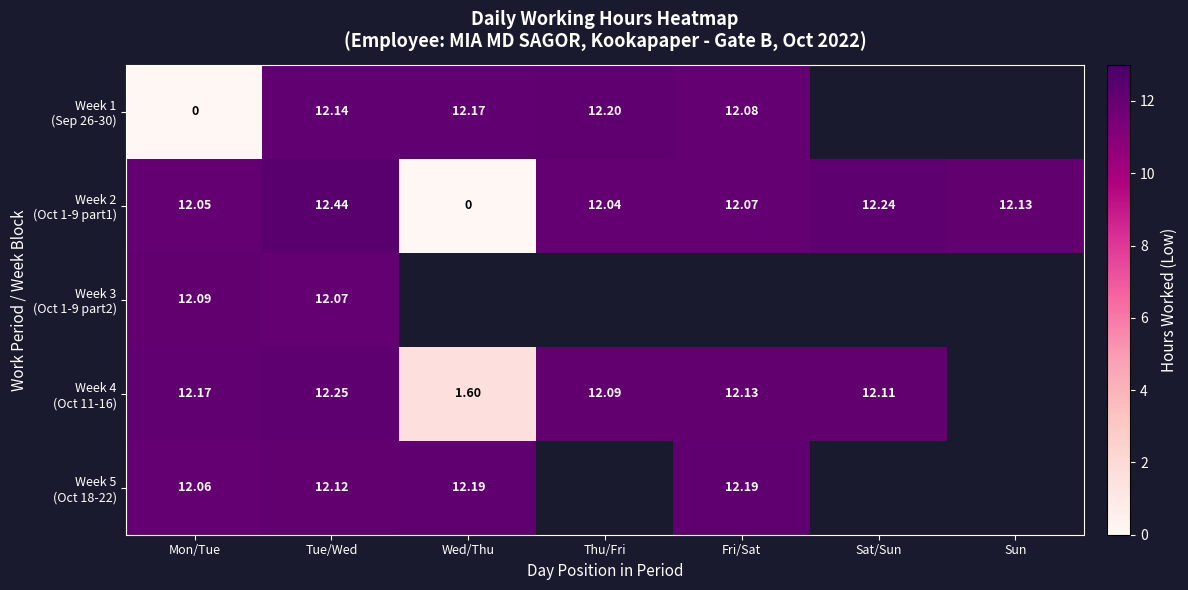

How many values in Week 4 (Oct 11-16) are above zero?

6